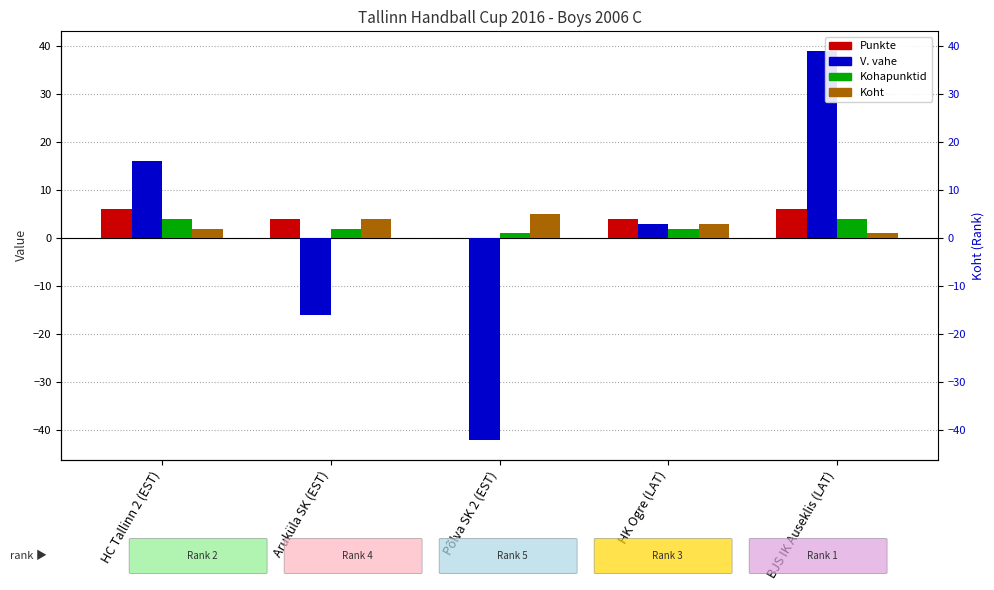

What is the smallest value displayed?

-42